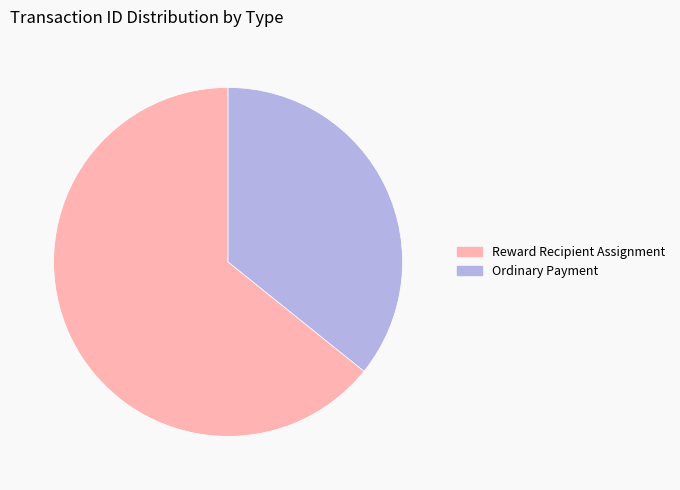

Approximately how many times larger is the value at Reward Recipient Assignment compared to Ordinary Payment?

1.8